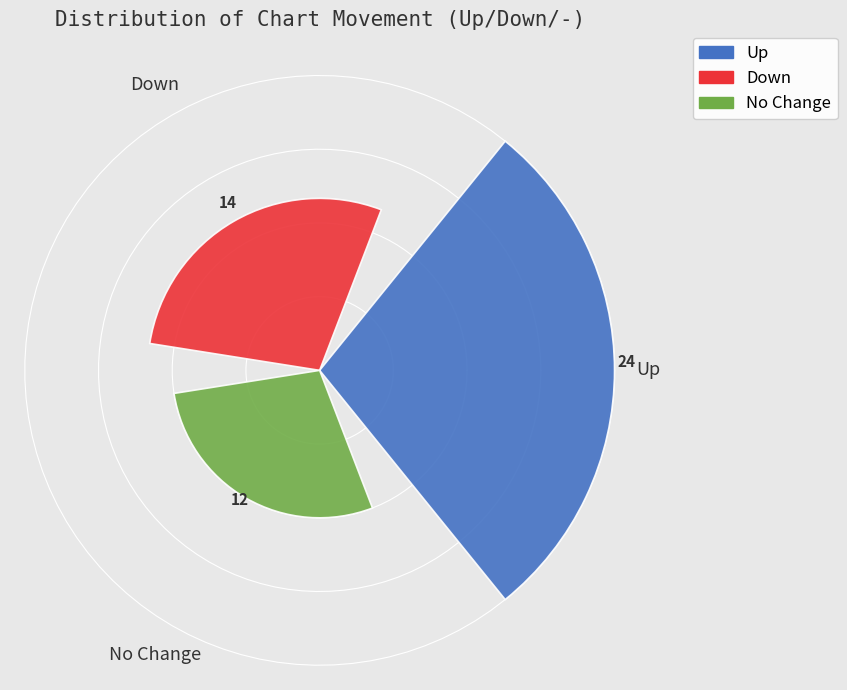

What is the smallest value displayed?

12